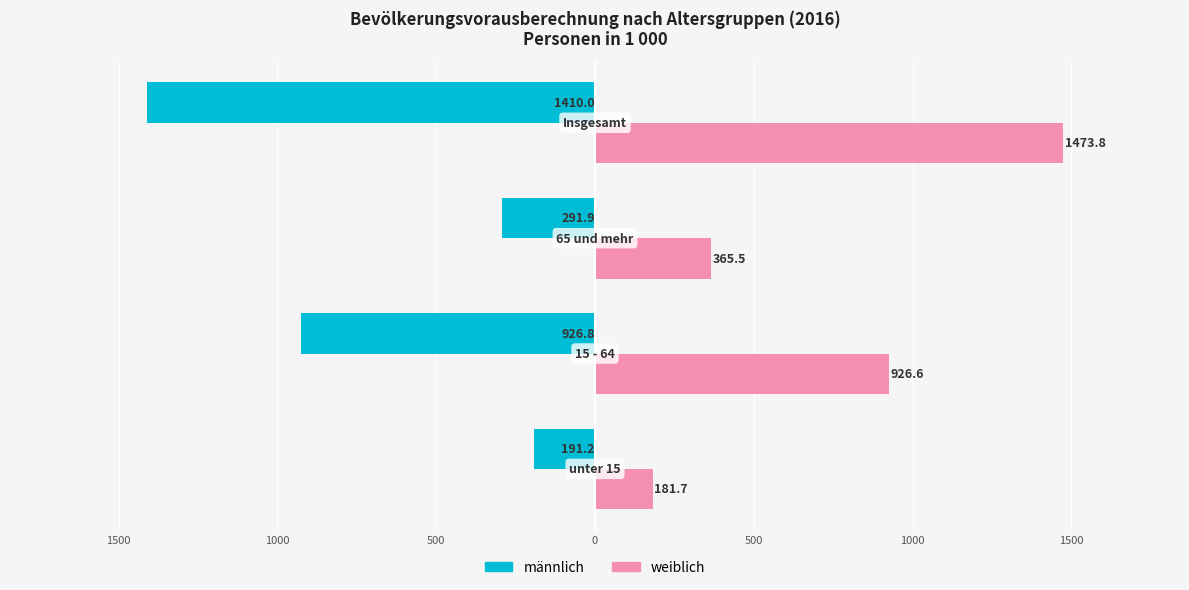

What are all the series names shown in the legend?

männlich, weiblich